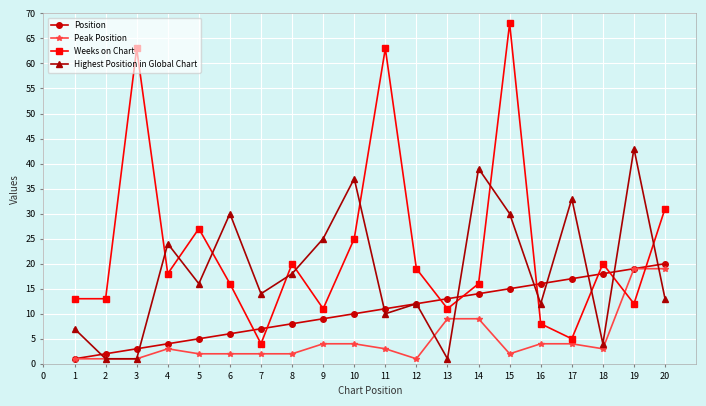

What are all the series names shown in the legend?

Position, Peak Position, Weeks on Chart, Highest Position in Global Chart